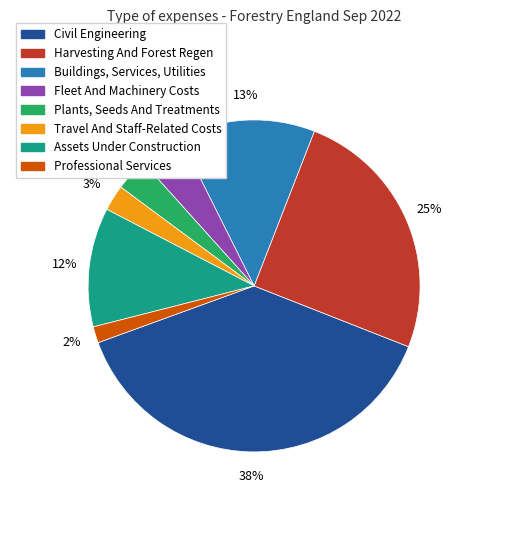

Combined, do Travel And Staff-Related Costs and Harvesting And Forest Regen account for over 50%?

No